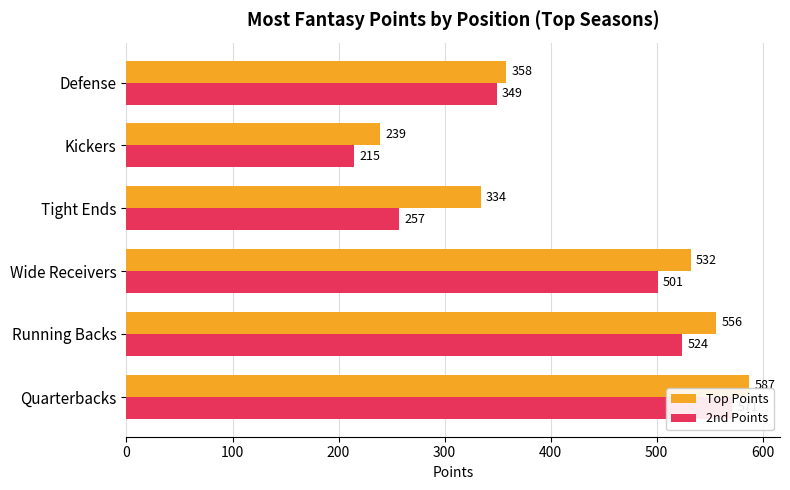

How many bars are there in each group?

2